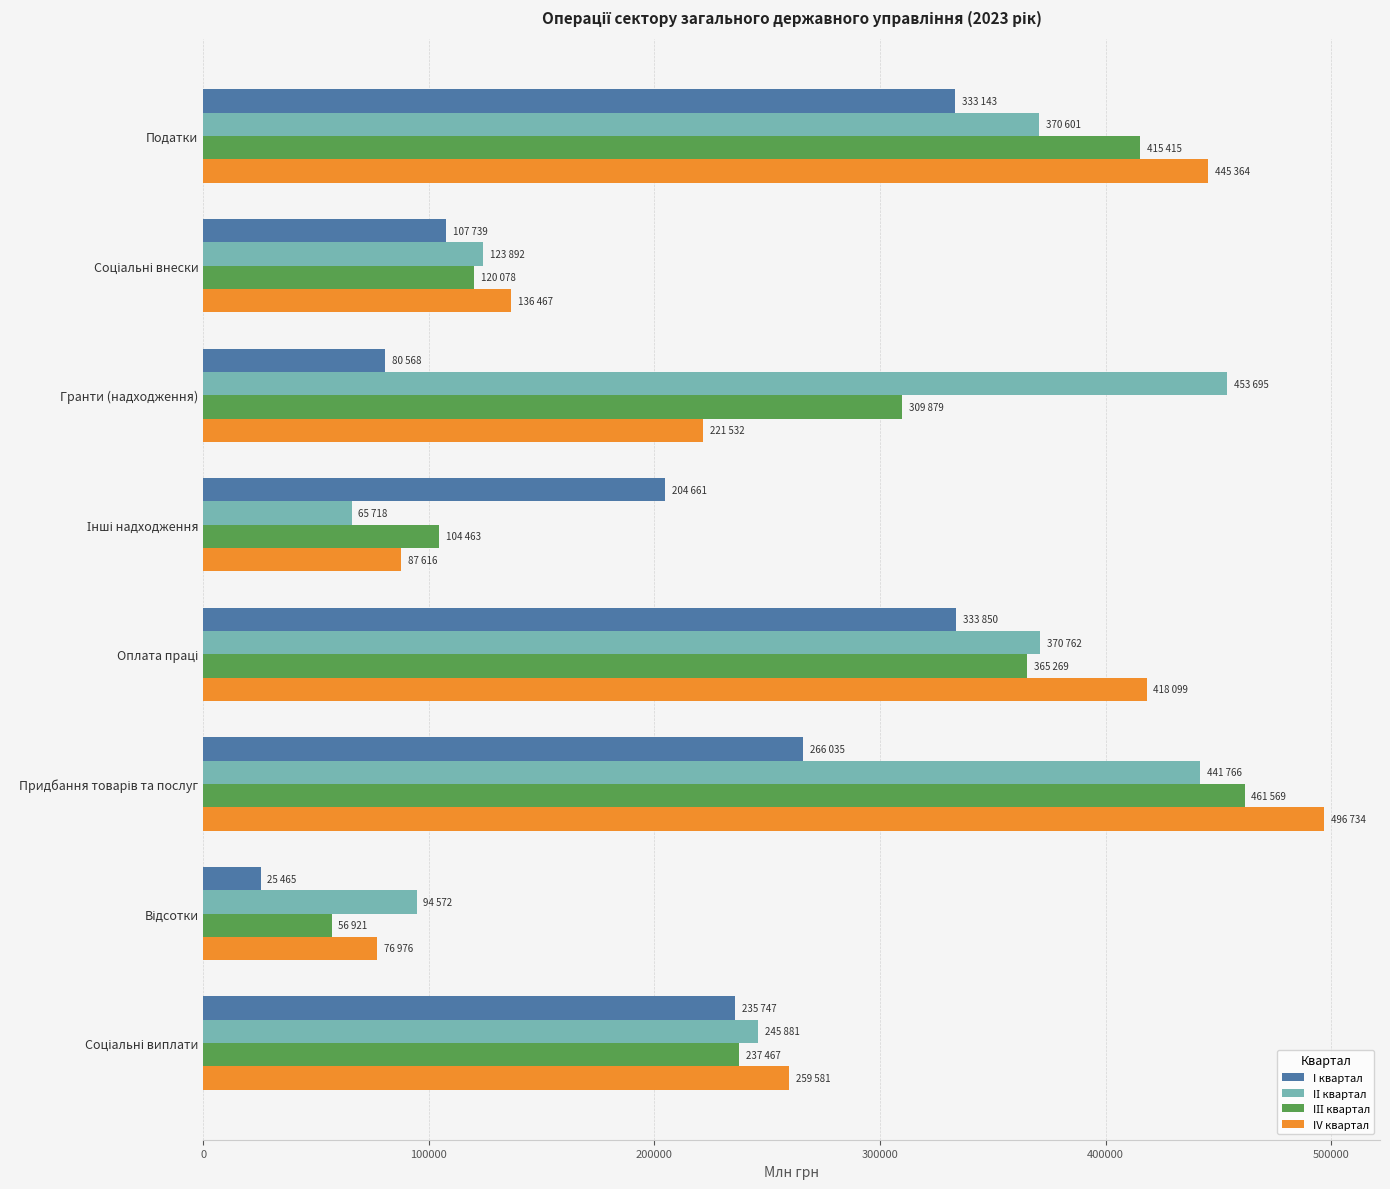

How many categories are shown in the chart?

8